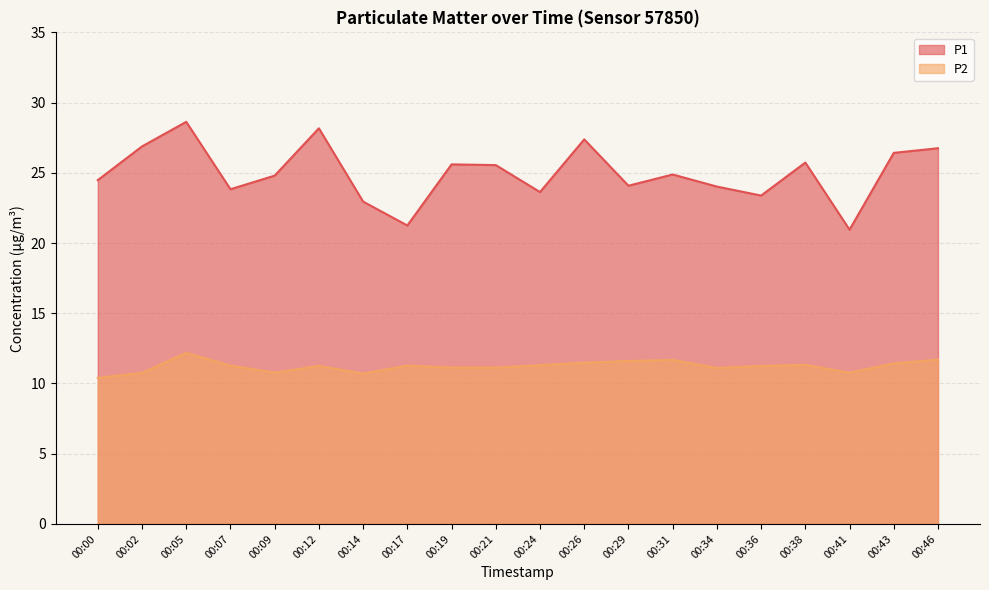

What value does the P2 series have at 00:12?

11.2